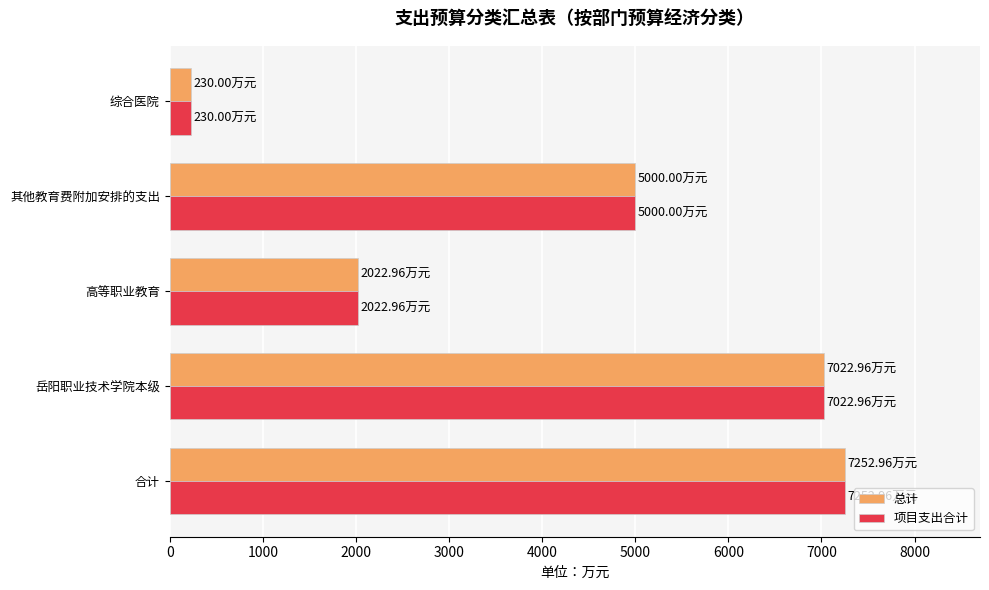

What are all the series names shown in the legend?

总计, 项目支出合计